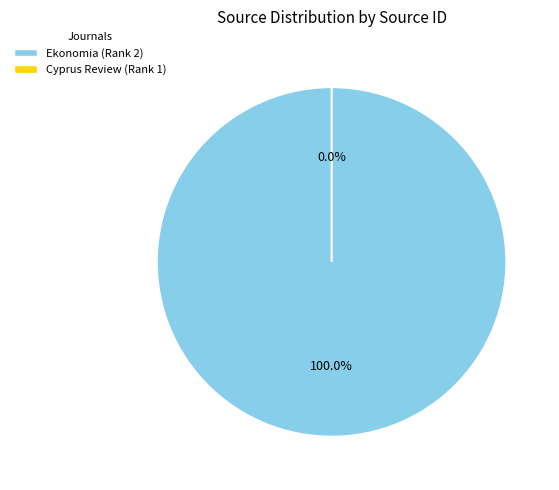

To the nearest percent, what portion does Ekonomia (Rank 2) represent?

100%